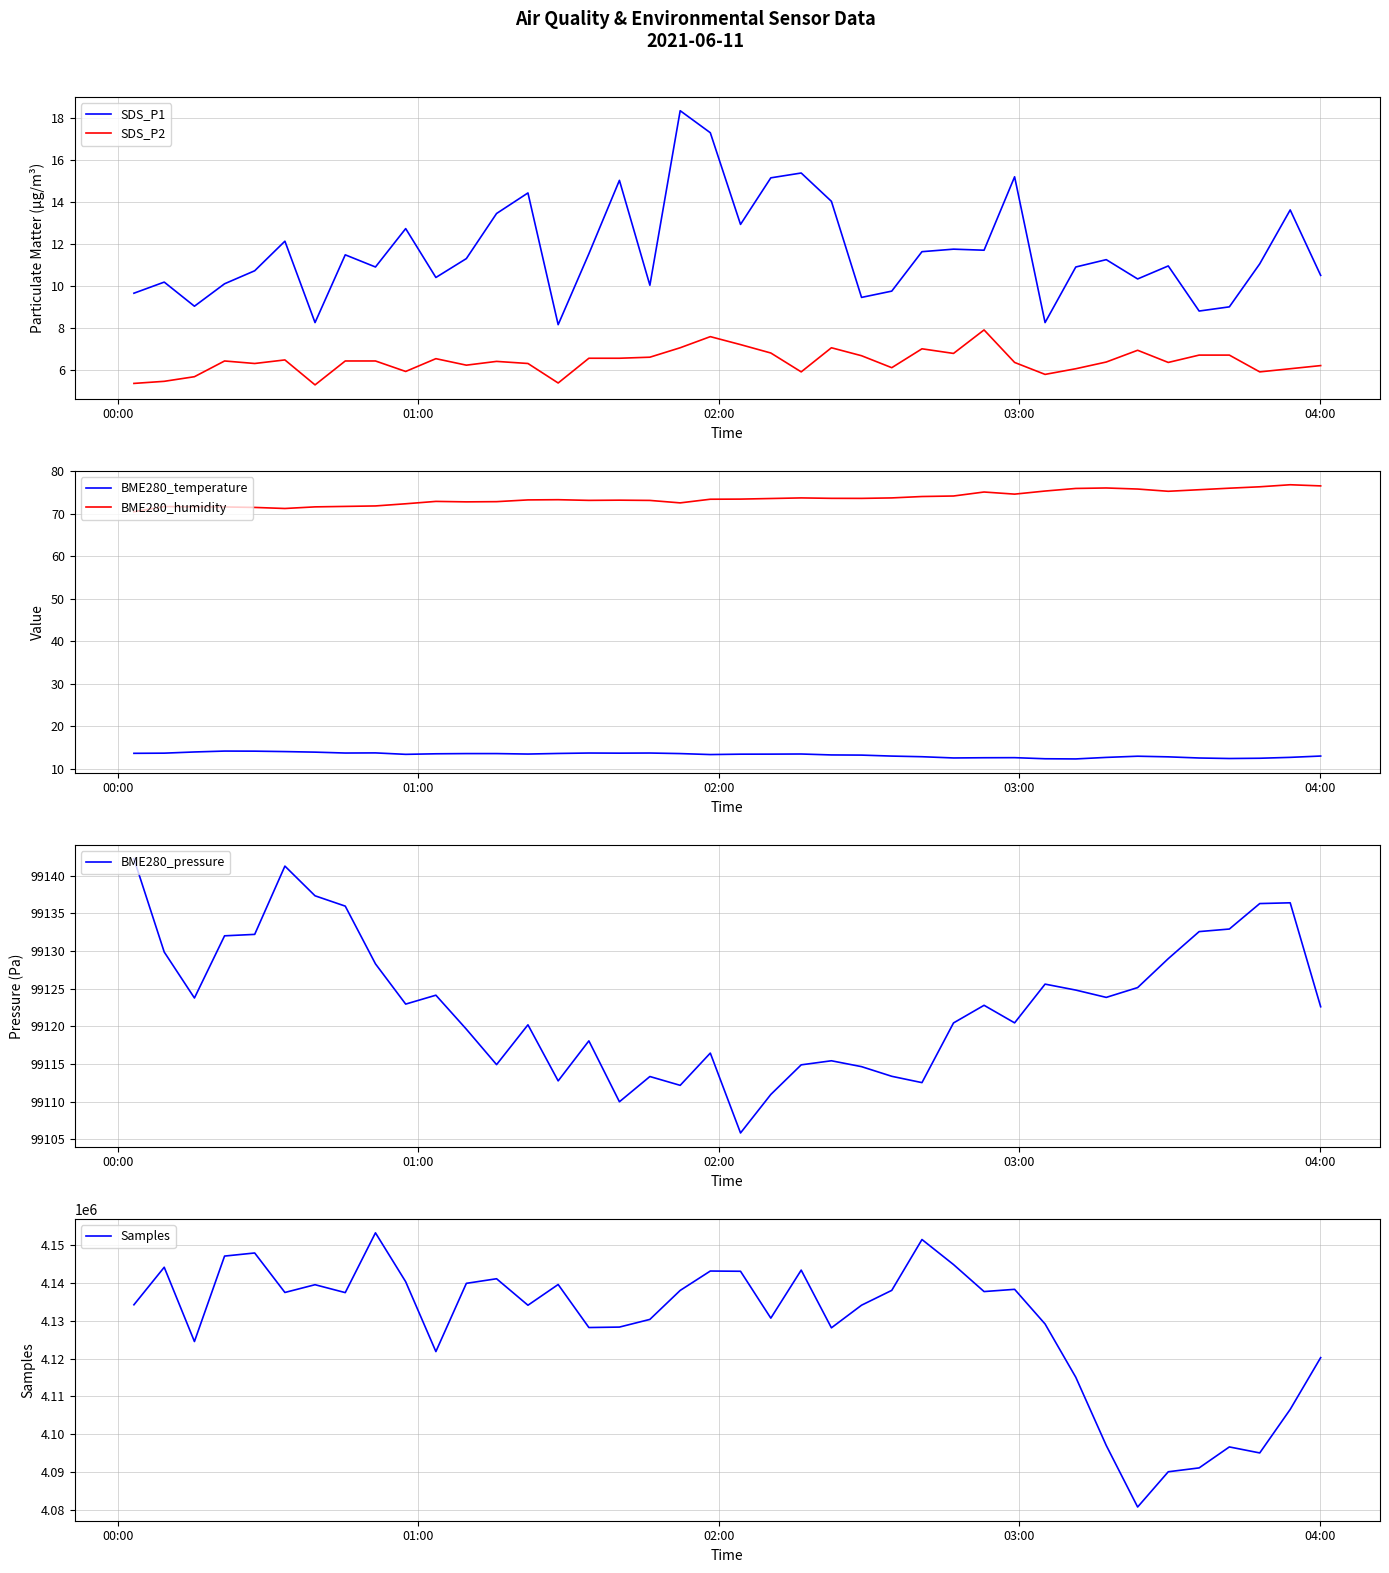

True or false: SDS_P2 and SDS_P1 cross at least once.

False